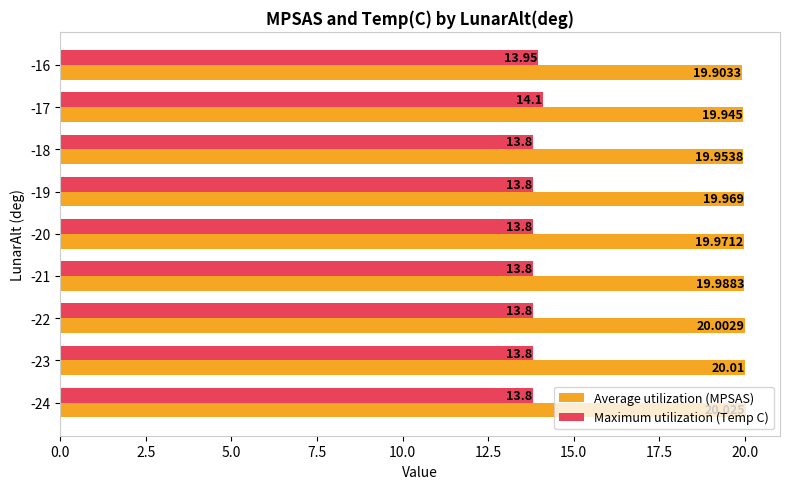

Which series has the largest total across all categories?

Average utilization (MPSAS)